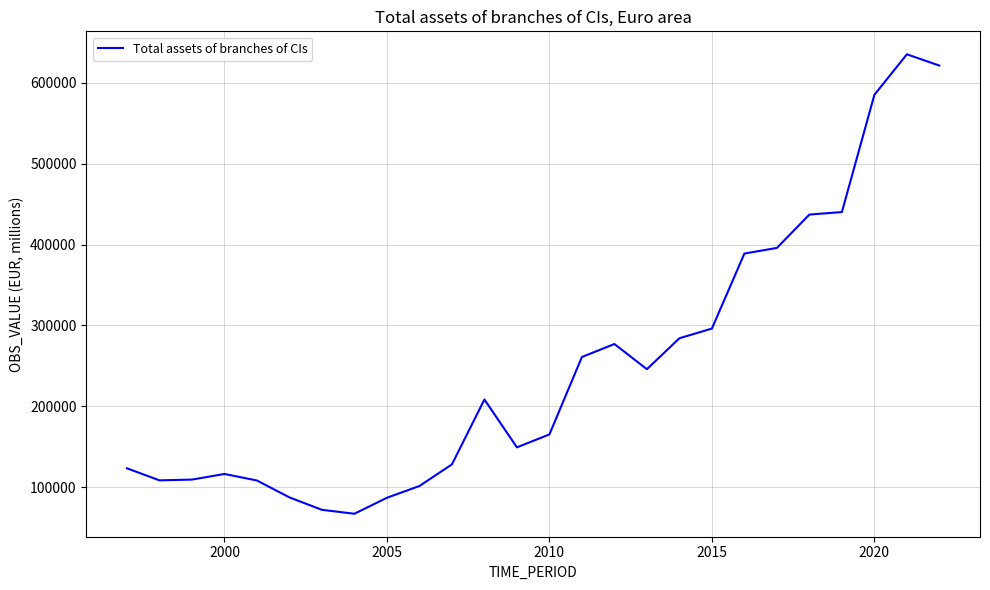

What is the minimum value shown in the chart?

66981.0